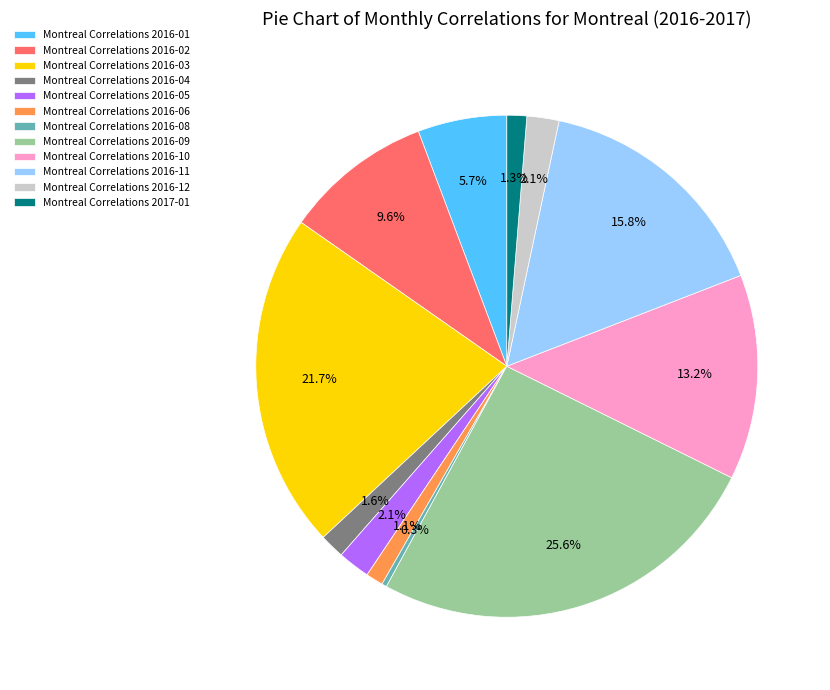

How many segments does this pie chart have?

12